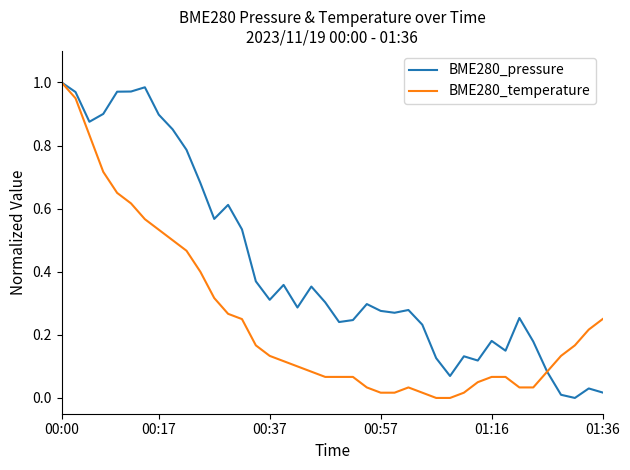

At how many categories does at least one series exceed 0?

40